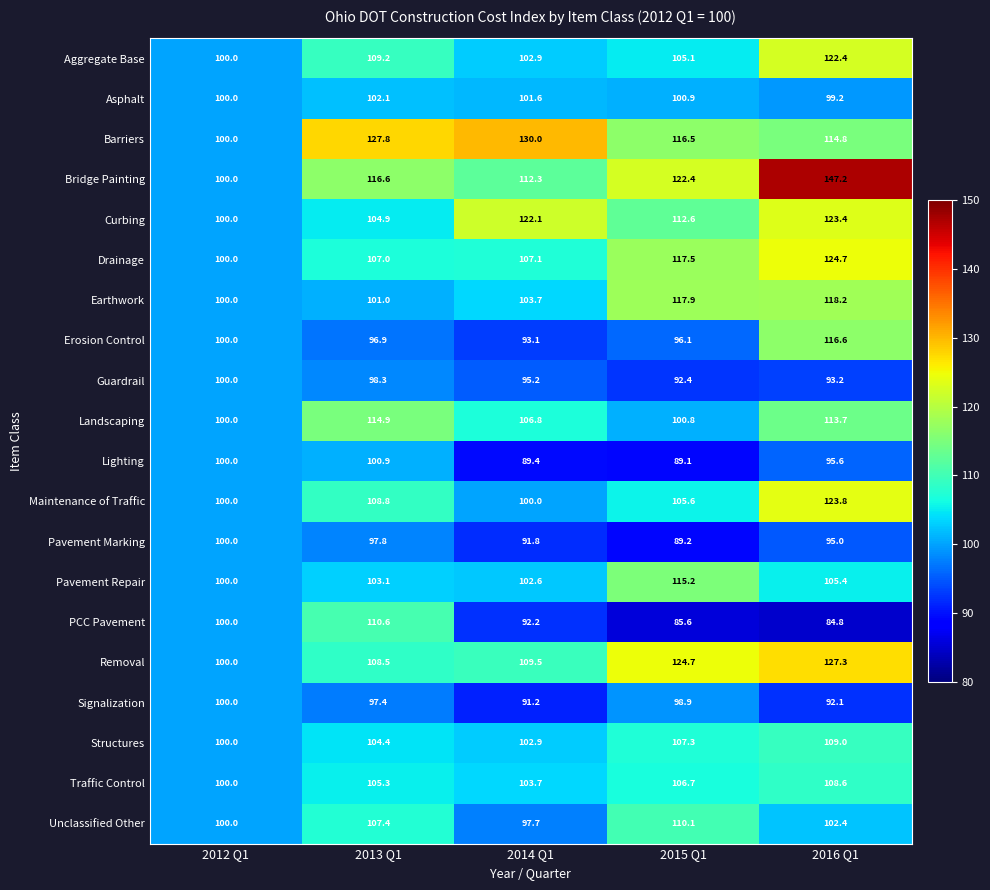

At which category is the sum across all series the highest?

2016 Q1